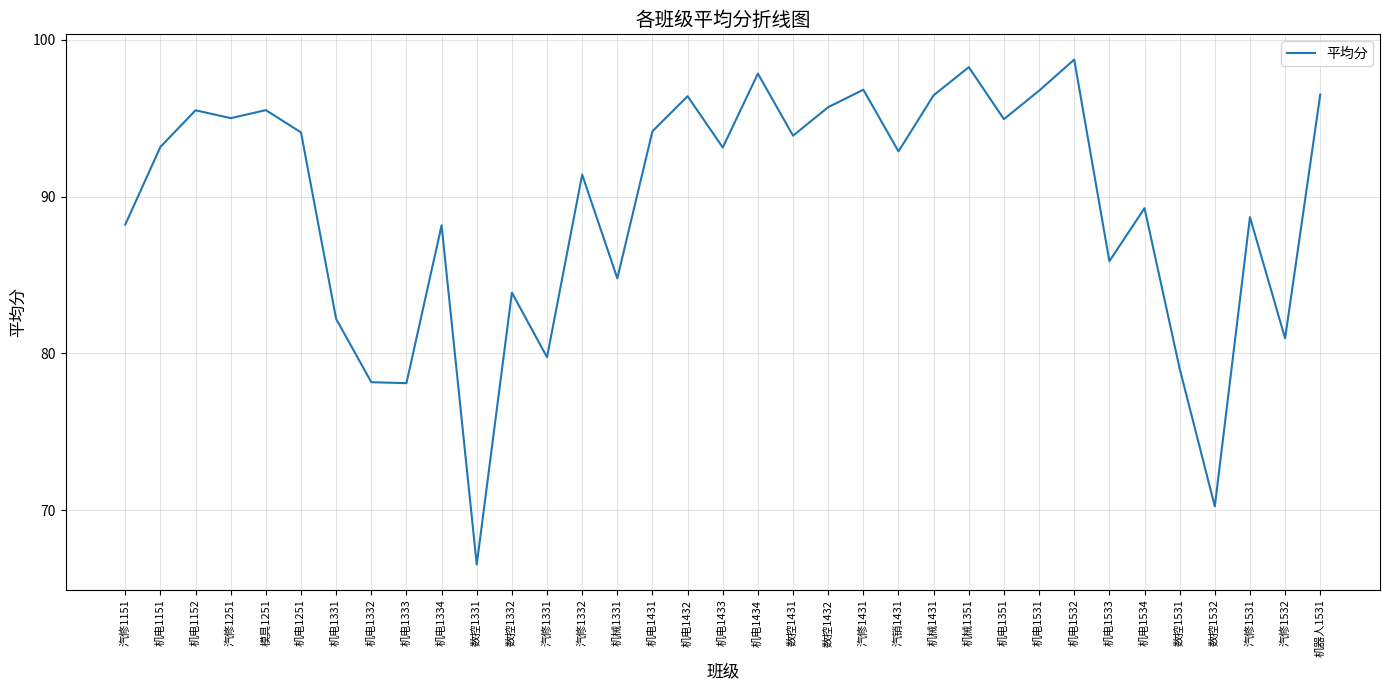

Which category has the highest value across all series?

机电1532